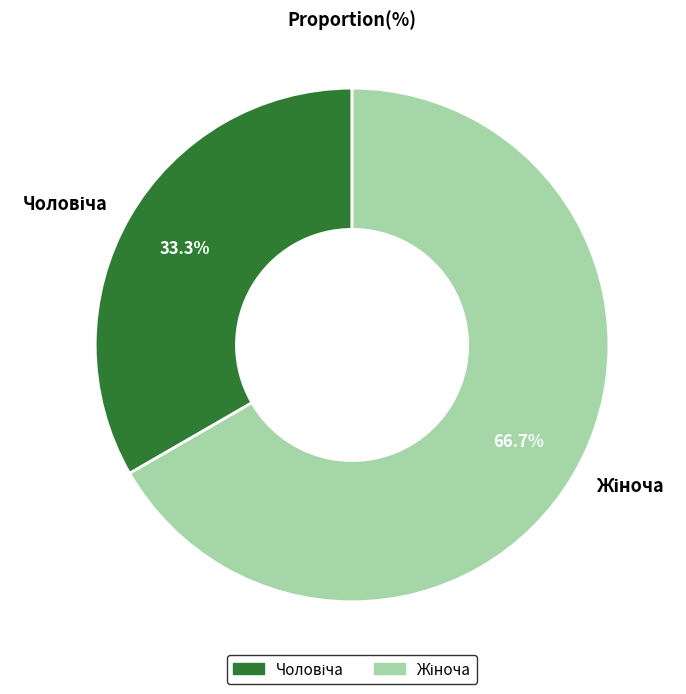

Is there any slice that represents more than half of the pie?

Yes